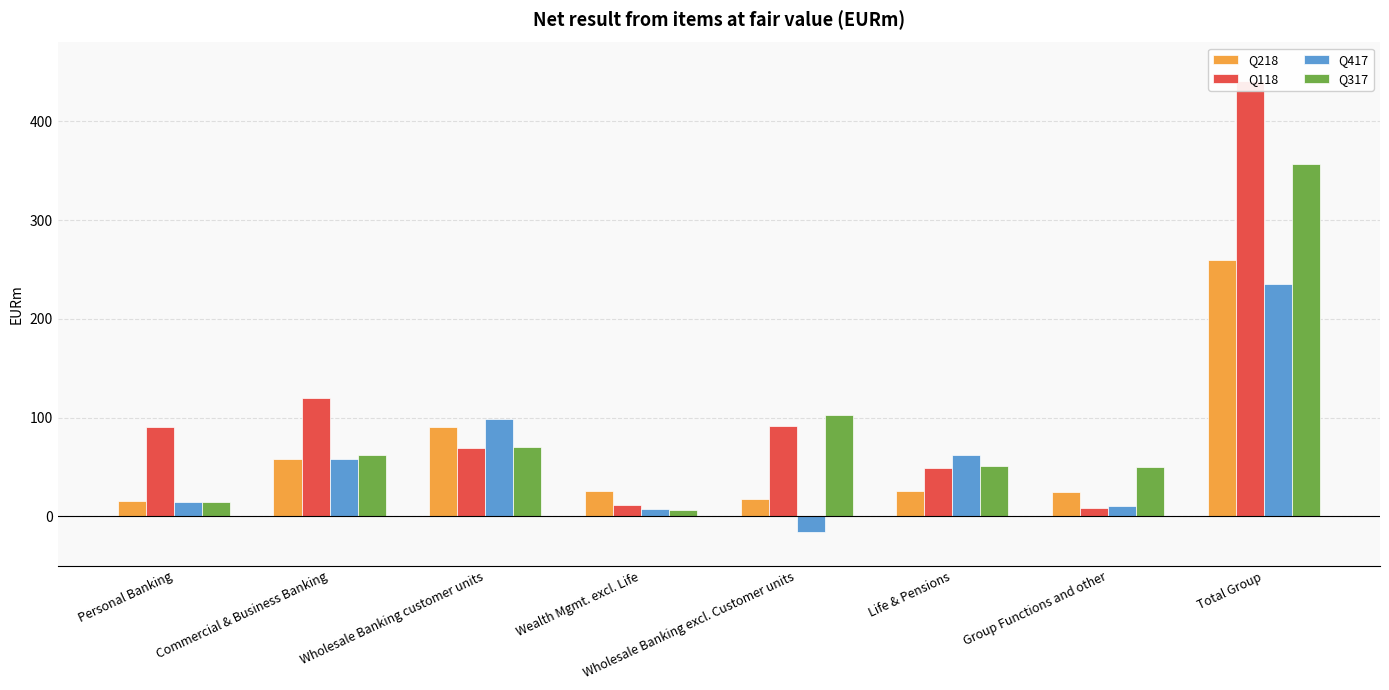

Is it true that Q317 equals 50.0 at Group Functions and other?

True